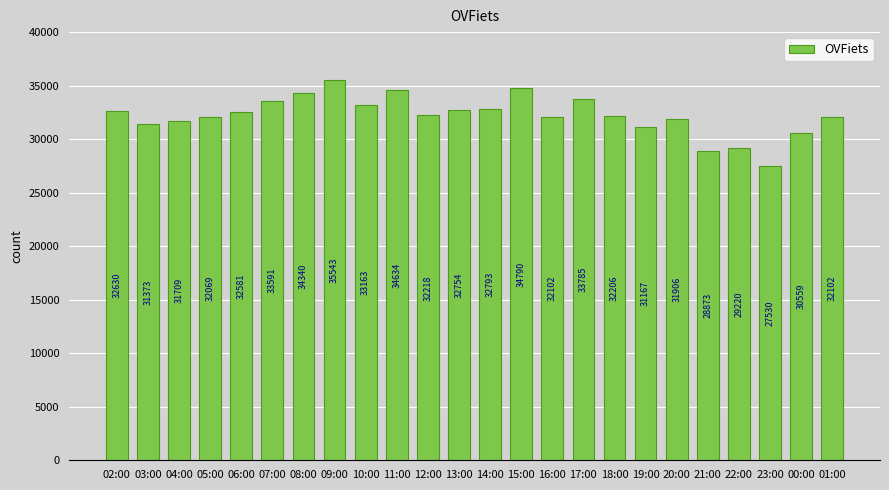

What is the change in value from 02:00 to 06:00?

-49